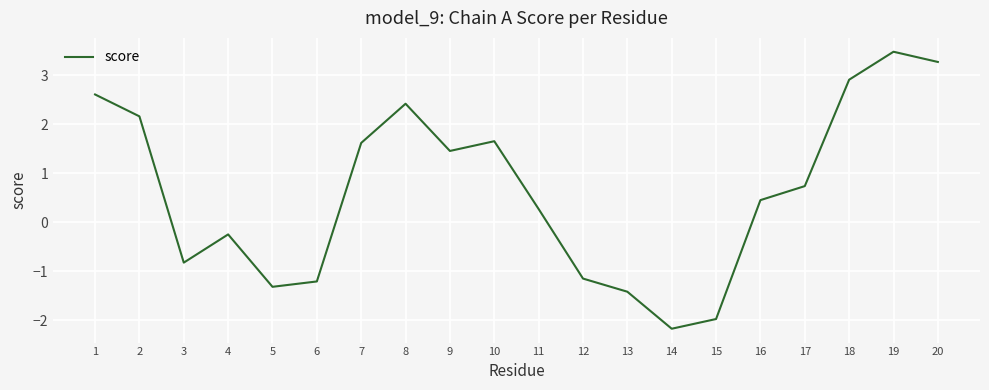

What is the greatest value displayed?

3.5